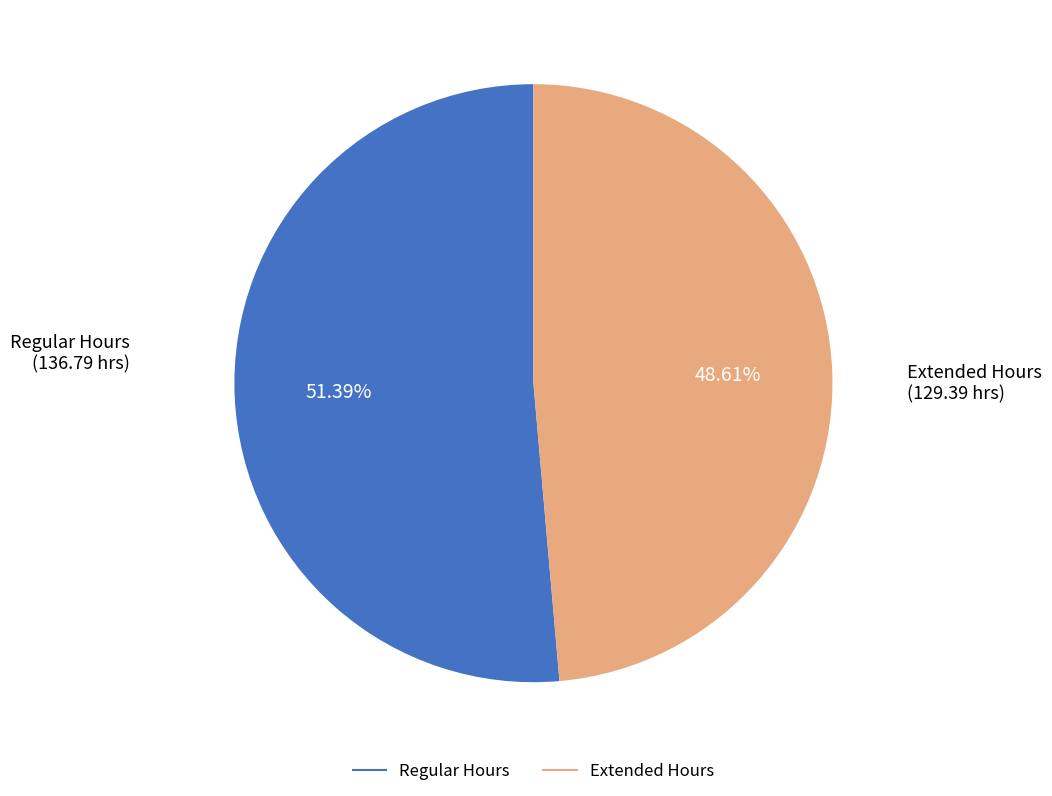

Is there any slice that represents more than half of the pie?

Yes